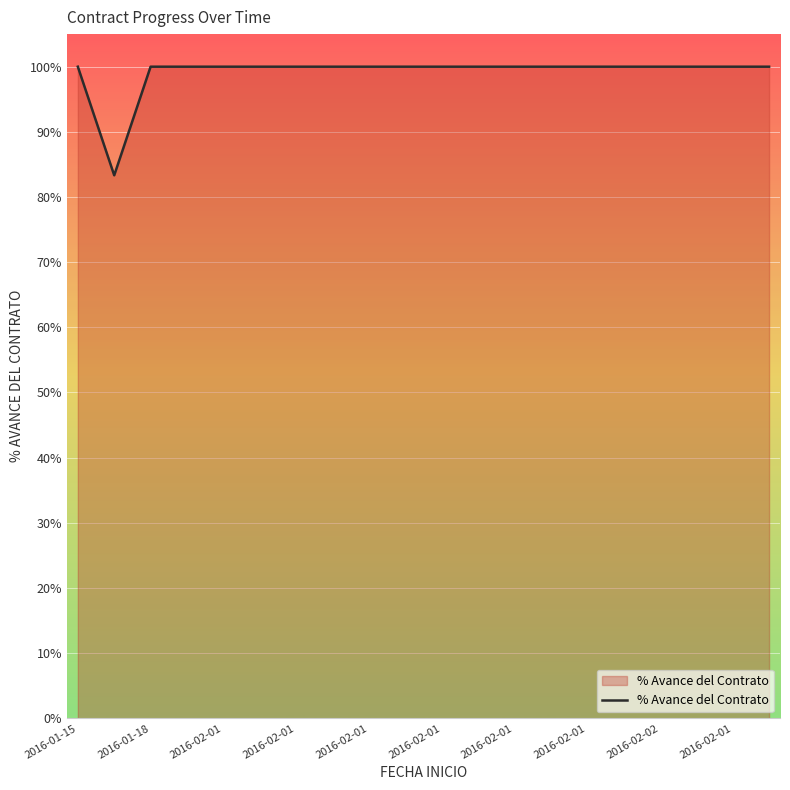

What is the label of the 10th point from the left?

2016-02-01